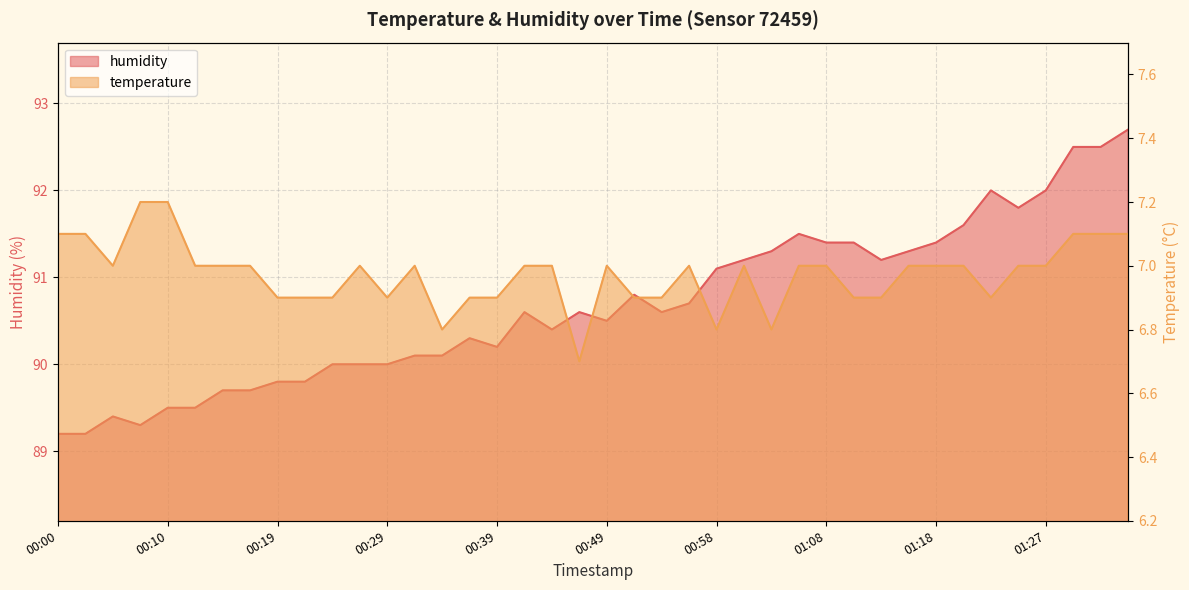

Rank the series by their average value, from highest to lowest.

humidity, temperature